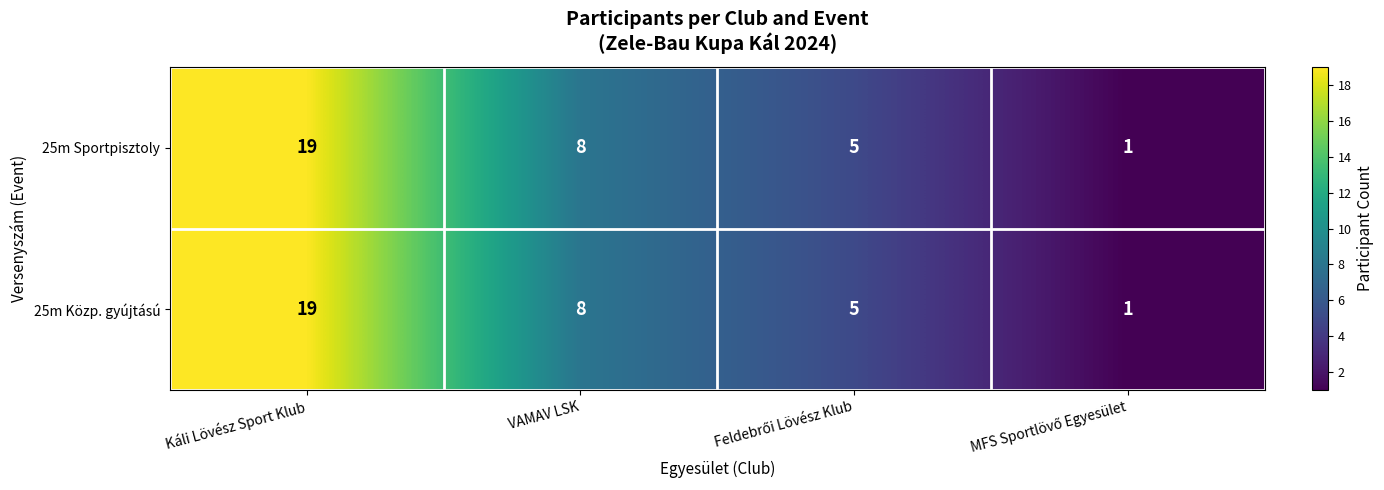

Which category has the highest value in the 25m Sportpisztoly series?

Káli Lövész Sport Klub